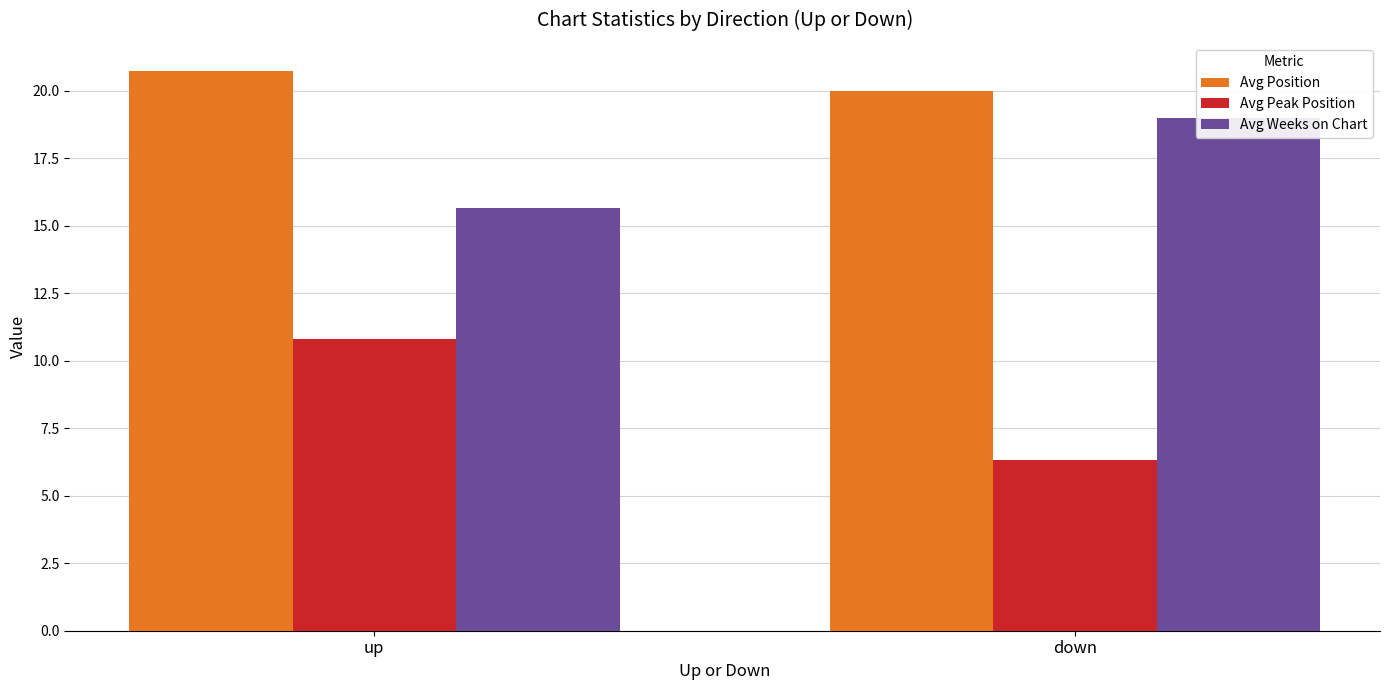

Count the number of categories in the chart.

2